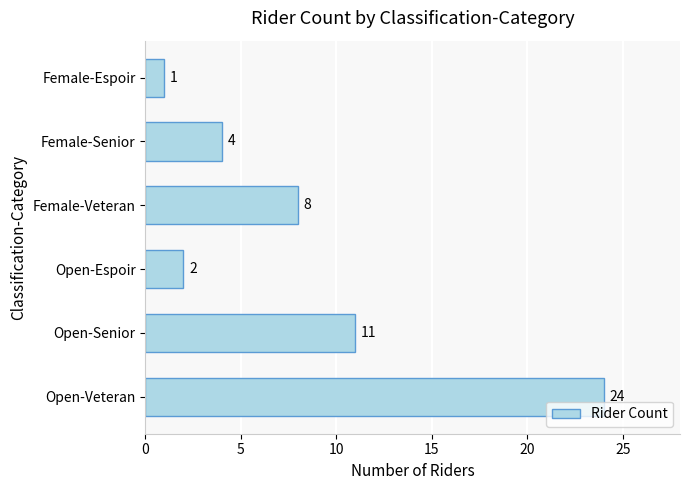

List the labels in order of value, largest first.

Open-Veteran, Open-Senior, Female-Veteran, Female-Senior, Open-Espoir, Female-Espoir